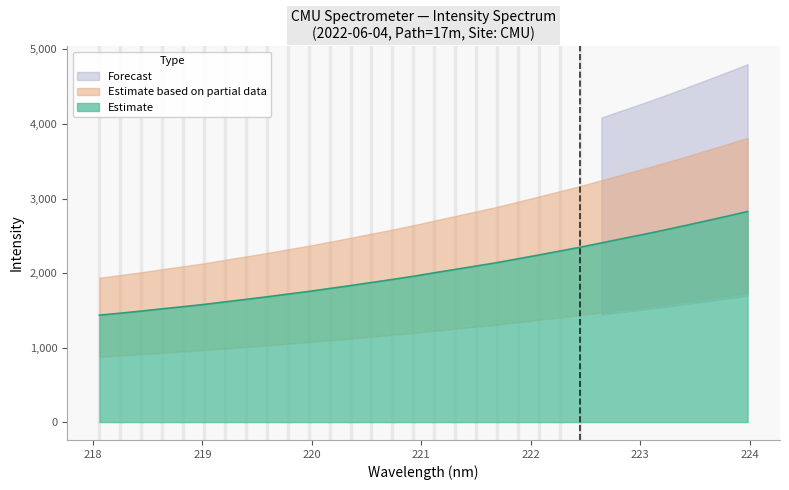

Where is the data nearest to the value 2130?

221.6902